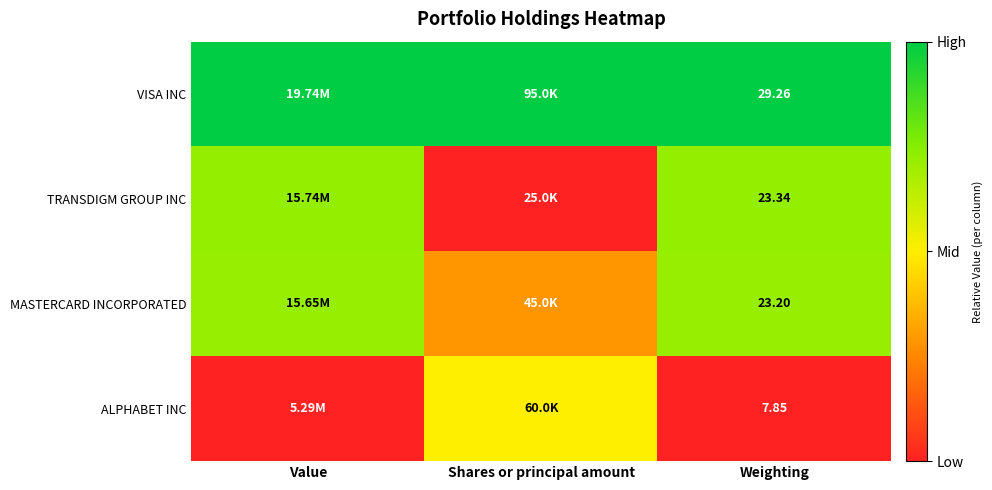

Rank the series at Weighting from highest to lowest value.

VISA INC, TRANSDIGM GROUP INC, MASTERCARD INCORPORATED, ALPHABET INC